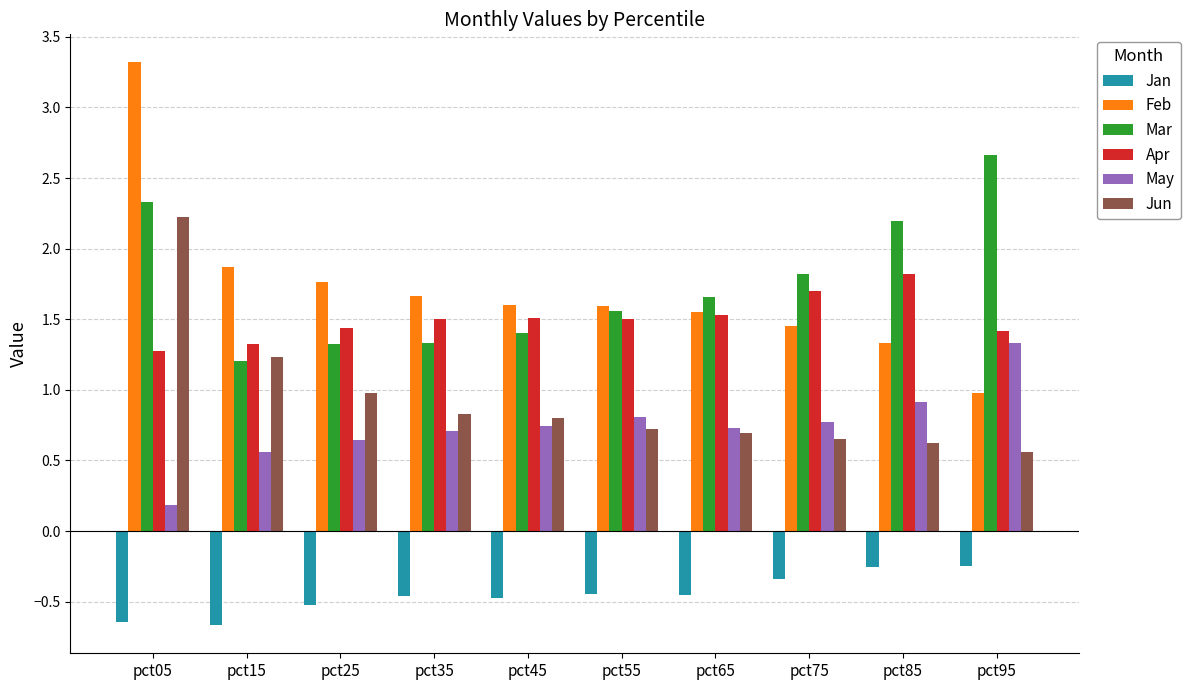

List the series in order of their peak value, highest first.

Feb, Mar, Jun, Apr, May, Jan